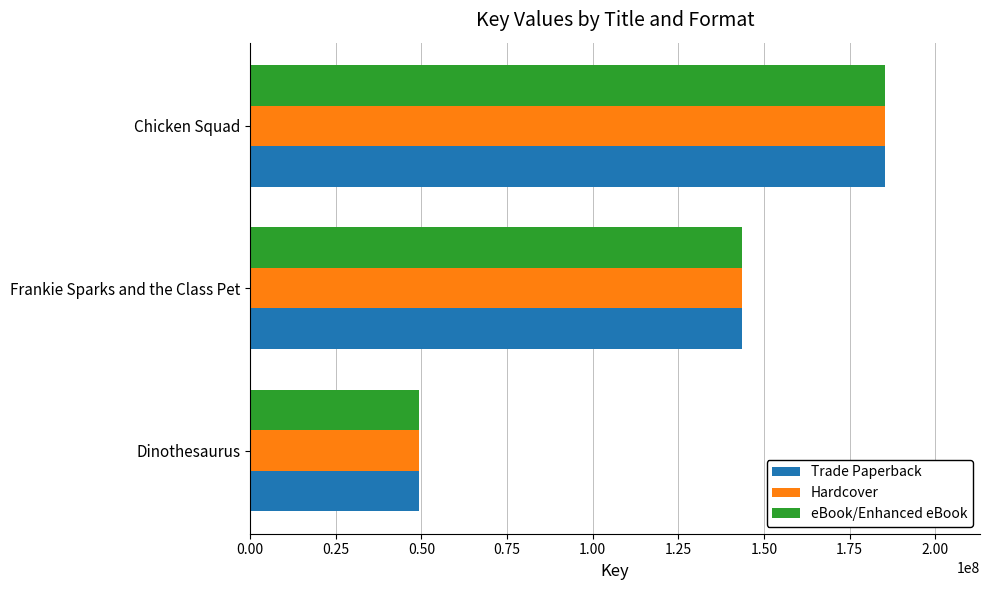

What is the sum of all eBook/Enhanced eBook values?

378277434